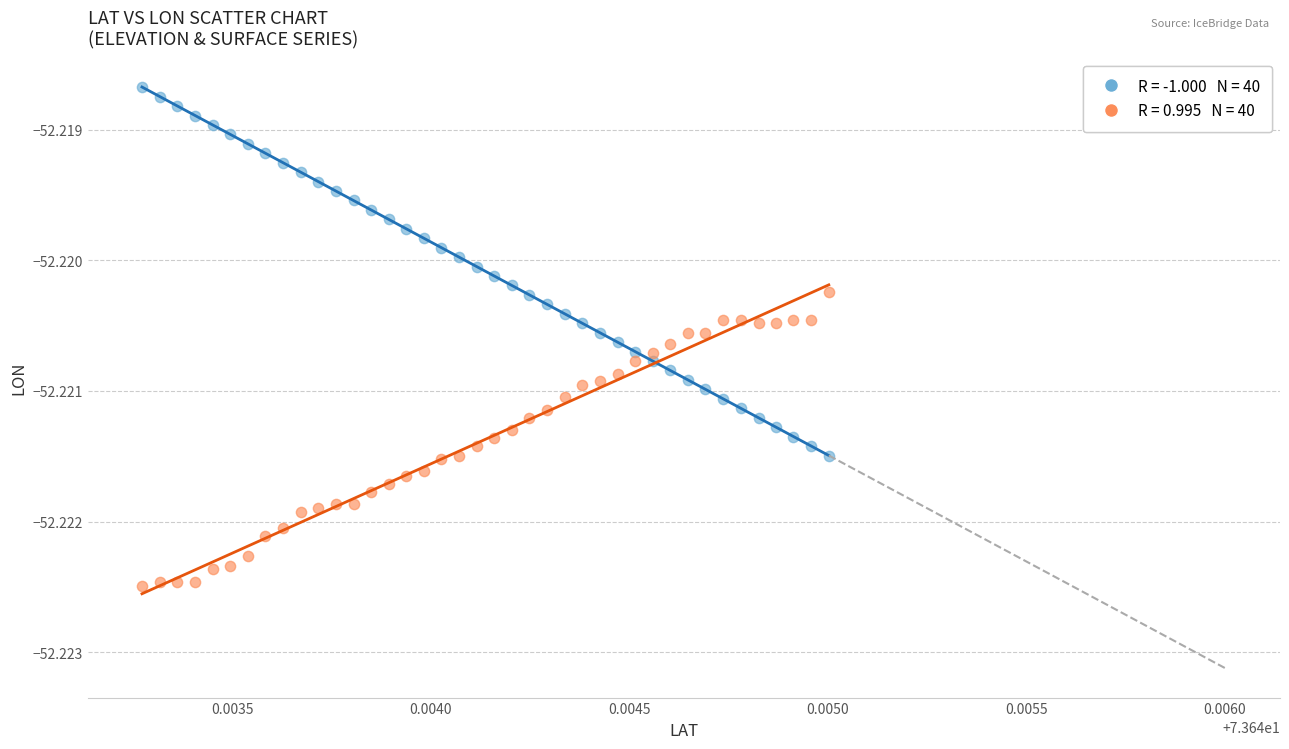

Count the number of points in this scatter plot.

80